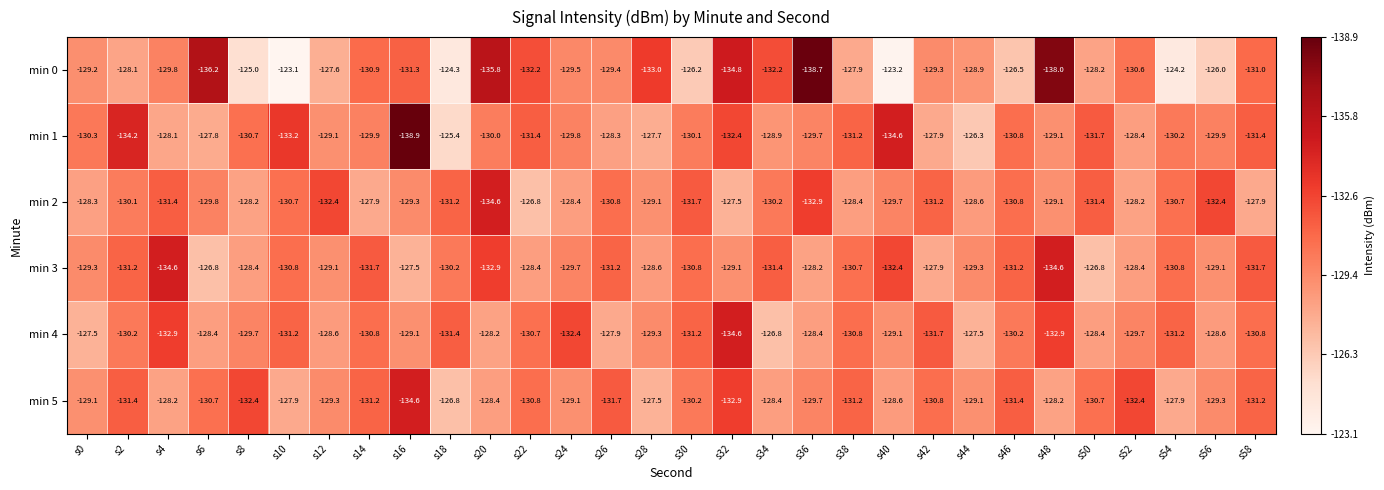

What value does the min 2 series have at s0?

-128.3